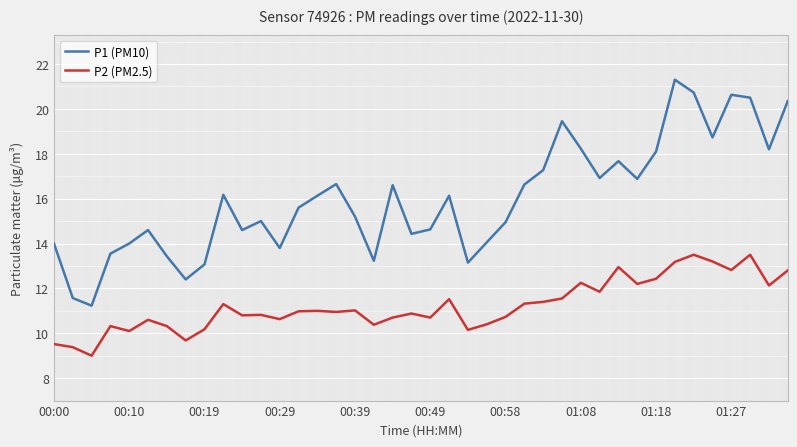

Rank the series by their maximum value, from lowest to highest.

P2 (PM2.5), P1 (PM10)